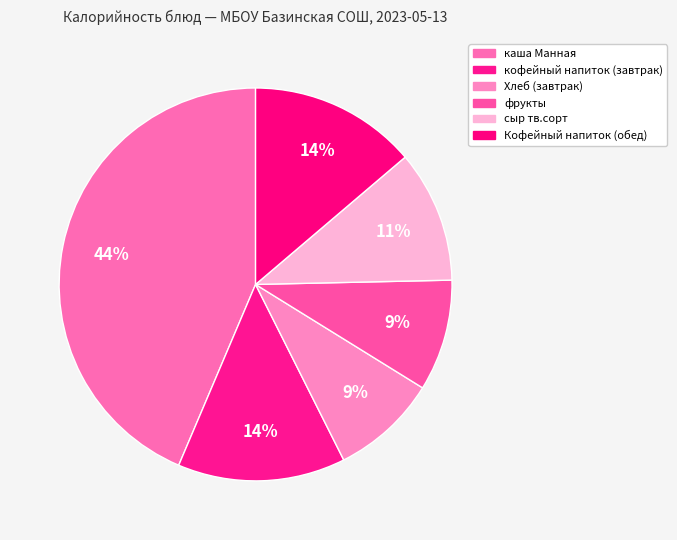

Is the sum of Кофейный напиток (обед) and кофейный напиток (завтрак) greater than half?

No